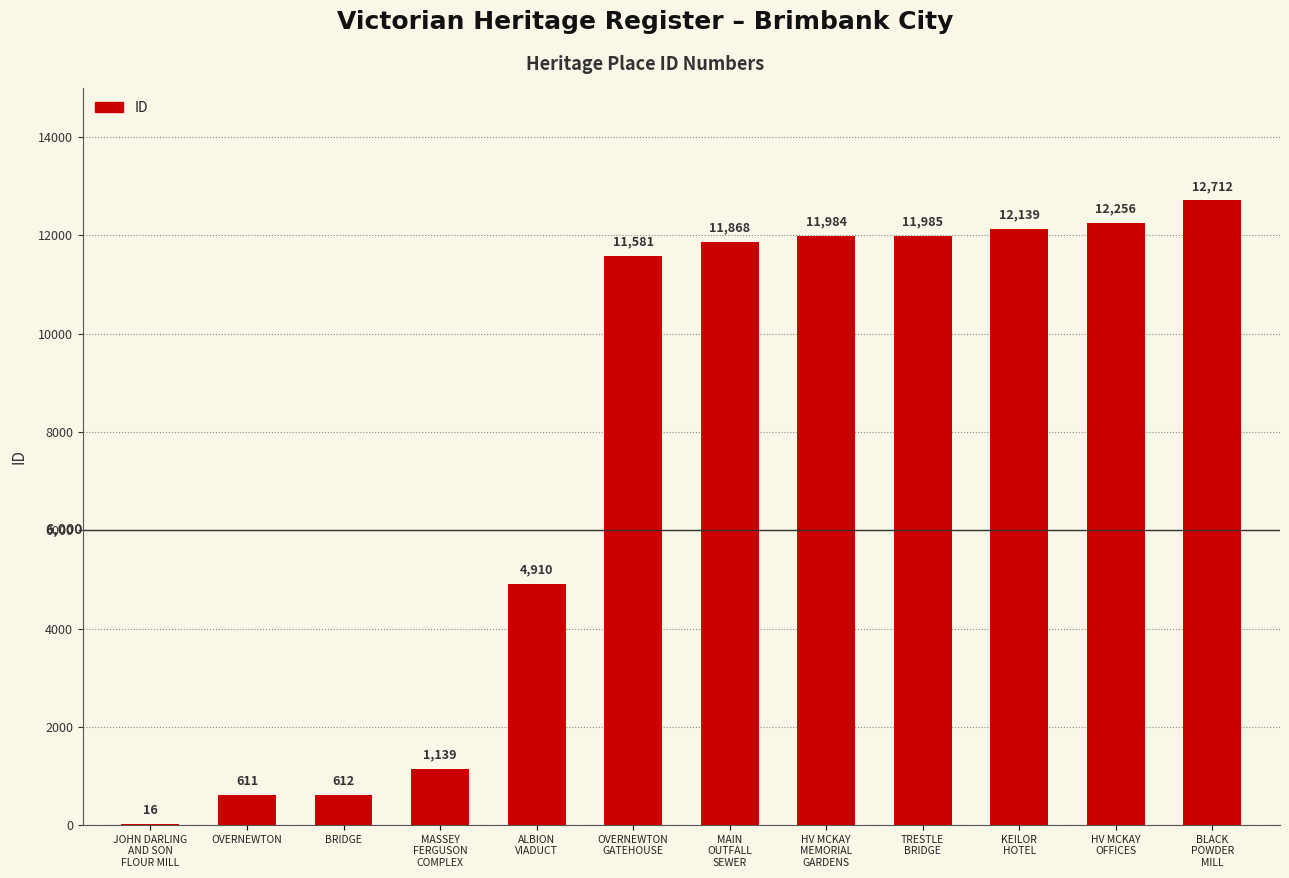

How many categories are shown in the chart?

12